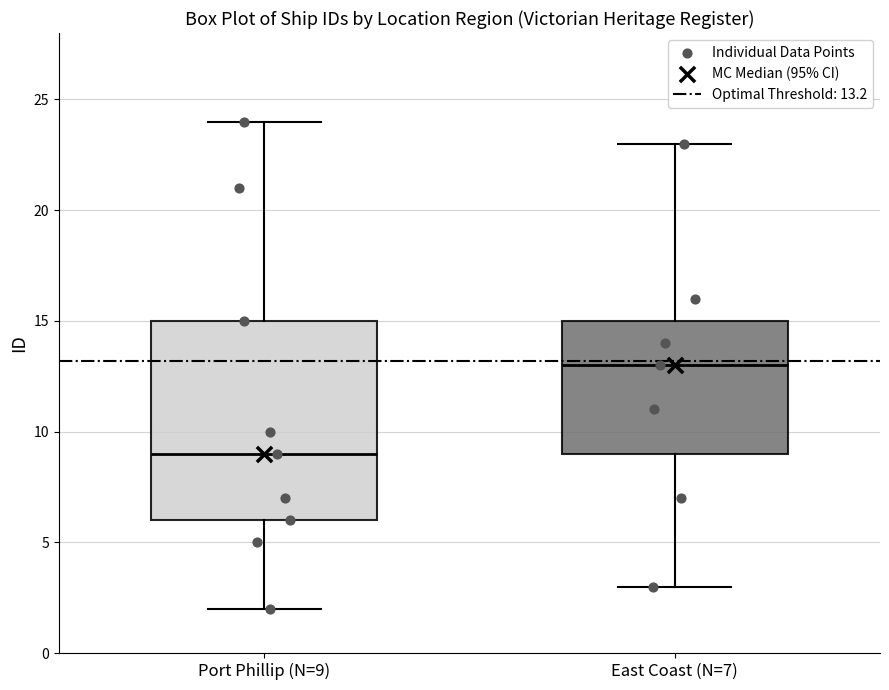

Comparing the boxes themselves (not the whiskers), which one is the tallest?

Port Phillip (N=9)